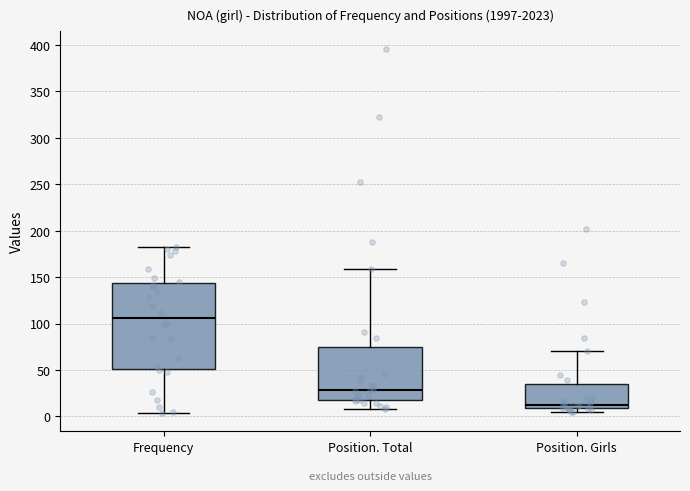

Reading left to right, read every box against the y-axis: the position of its median line, the range the box covers, and the ends of its whiskers. The values are not printed on the chart, so give them approximately, as read against the axis.

Frequency: median 105, box 50 to 145, whiskers 5 to 180
Position. Total: median 30, box 20 to 75, whiskers 10 to 160
Position. Girls: median 15, box 10 to 35, whiskers 5 to 70